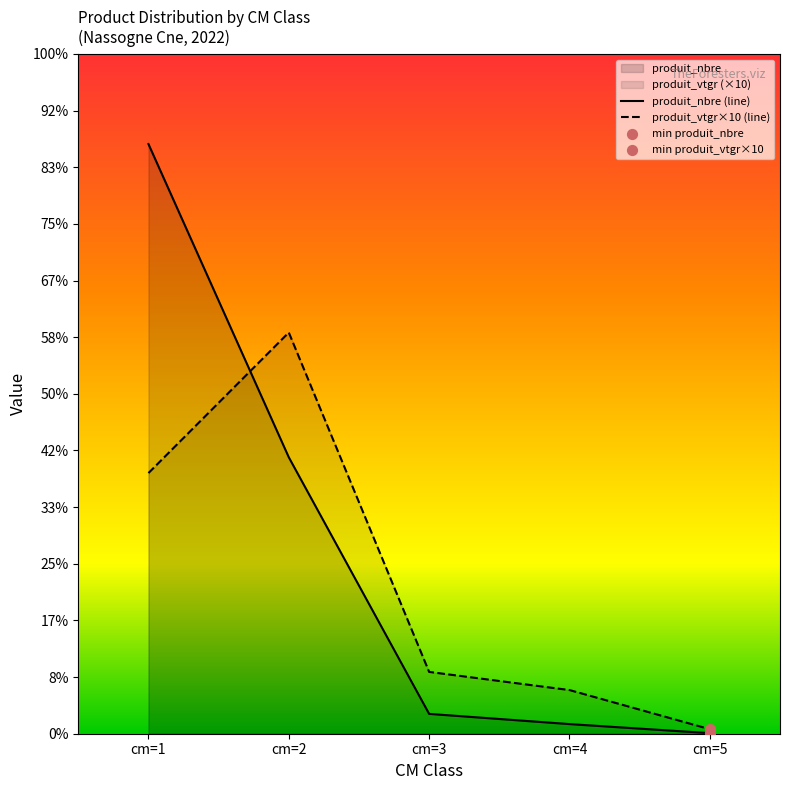

Which series contains the highest Y value?

produit_nbre